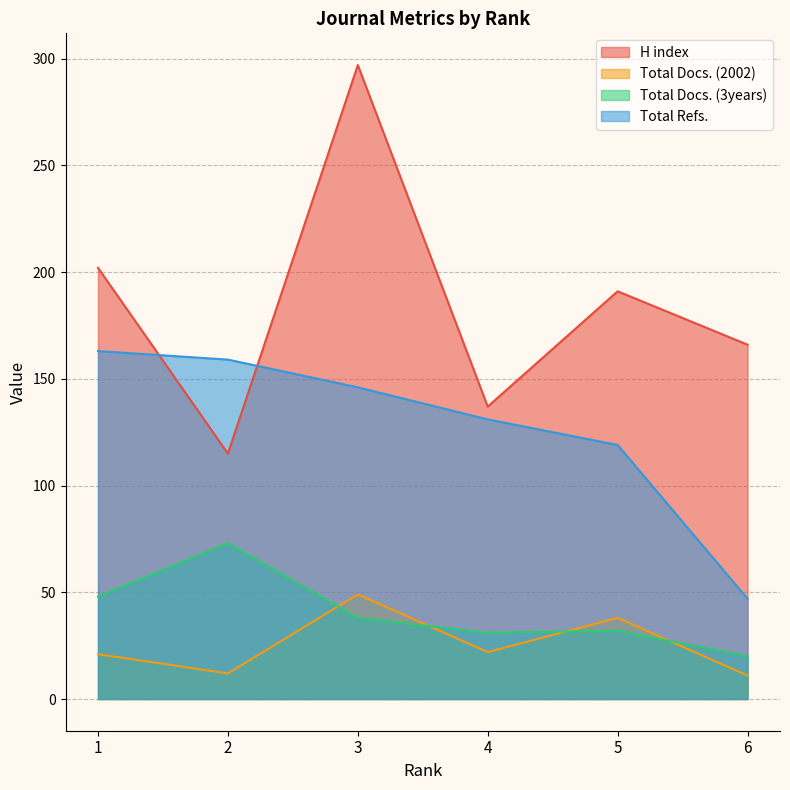

What is the sum of all Total Refs. values?

765